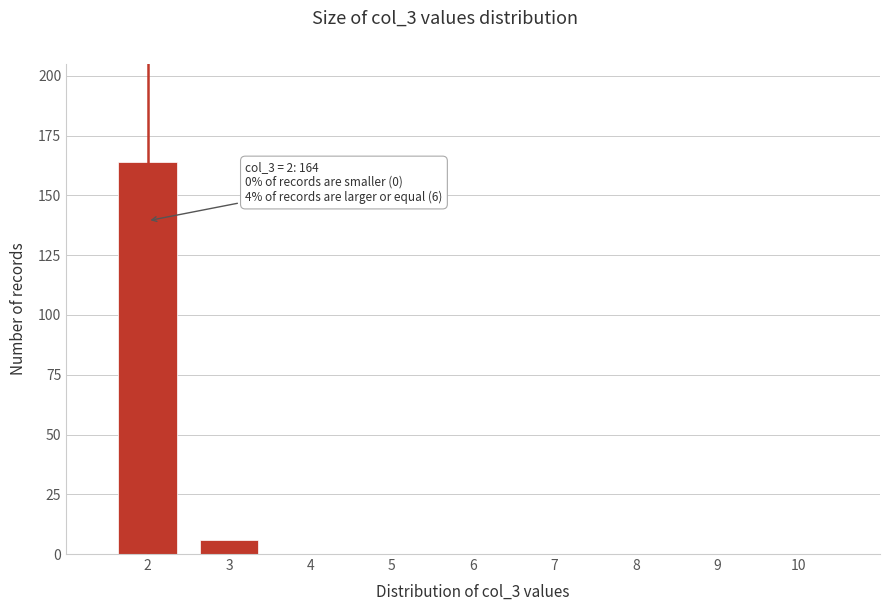

Over which range of the x-axis is the bar tallest?

1.5 to 2.5